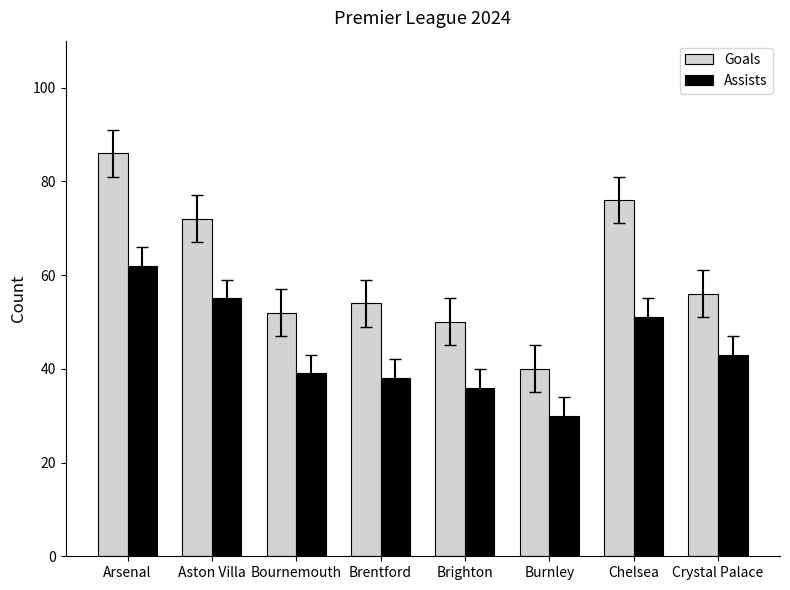

Is the value of Goals at Crystal Palace greater than the value of Assists at Arsenal?

No